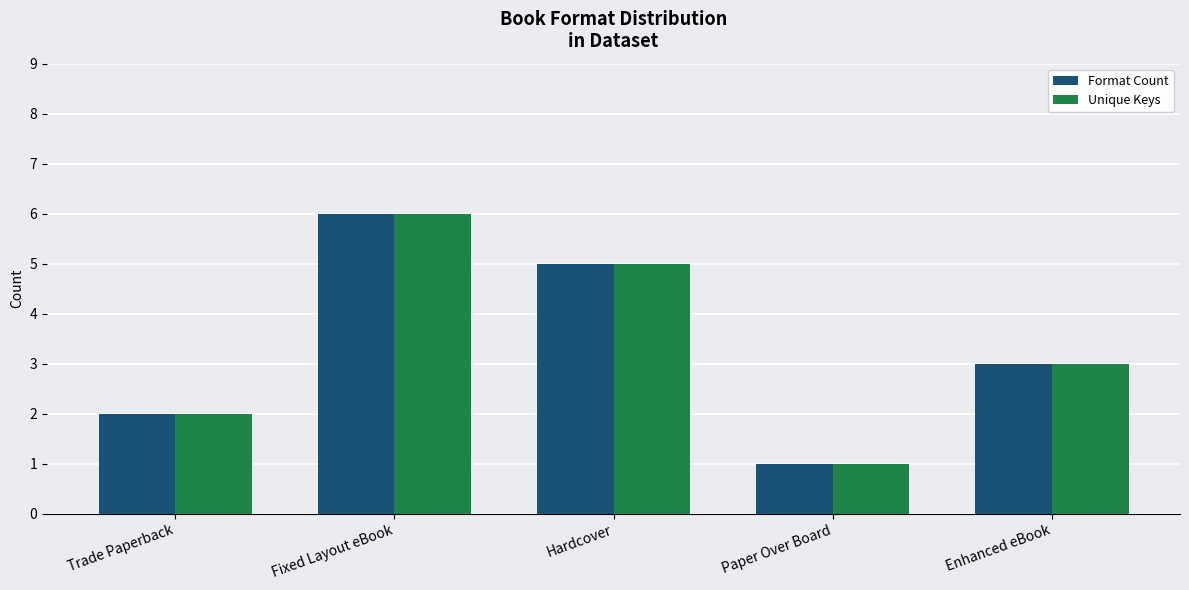

At which category is the sum across all series the highest?

Fixed Layout eBook